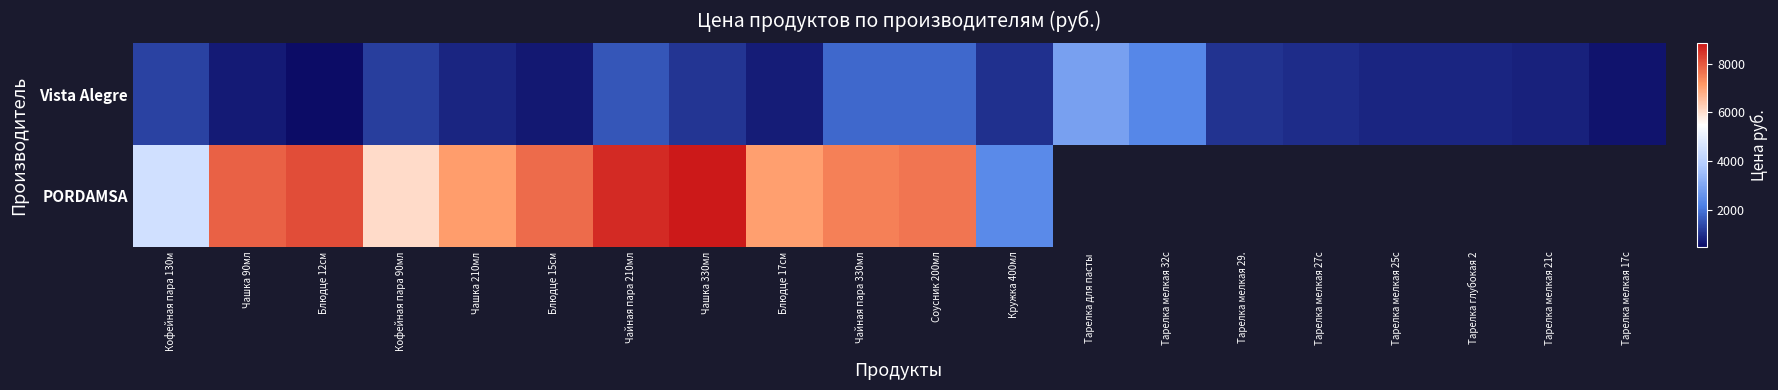

Which category has the highest value in the Vista Alegre series?

Тарелка для пасты